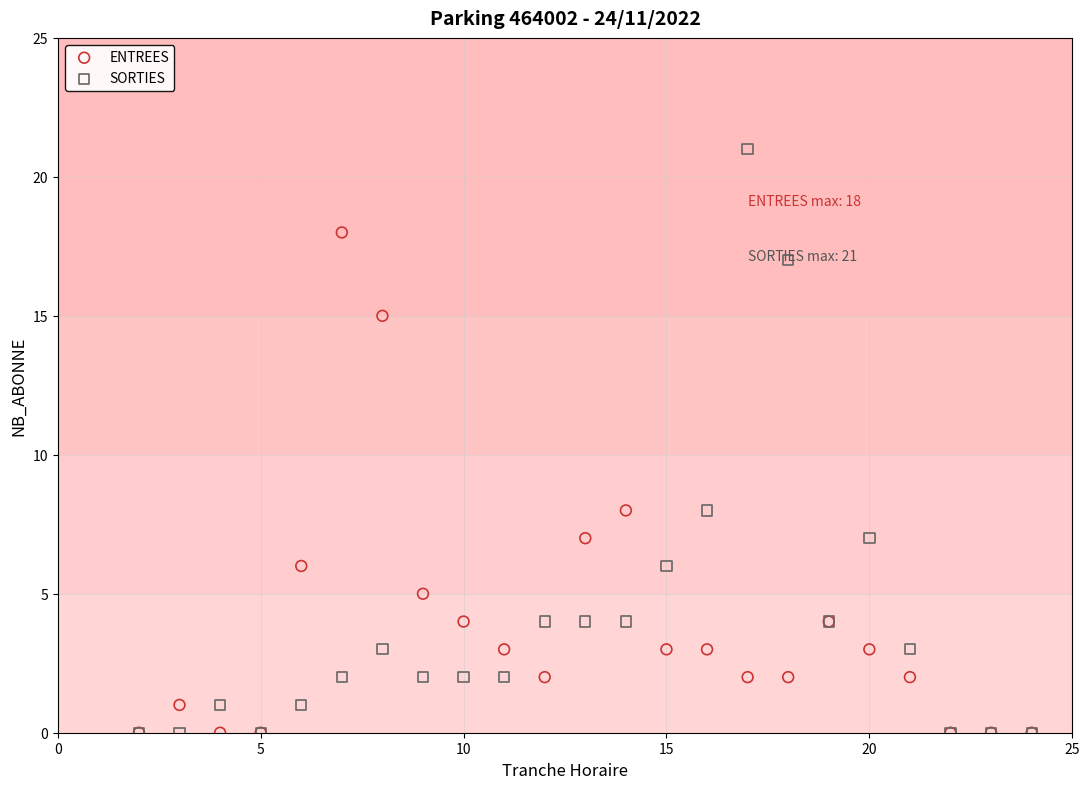

Which series has the widest spread of Y values?

SORTIES